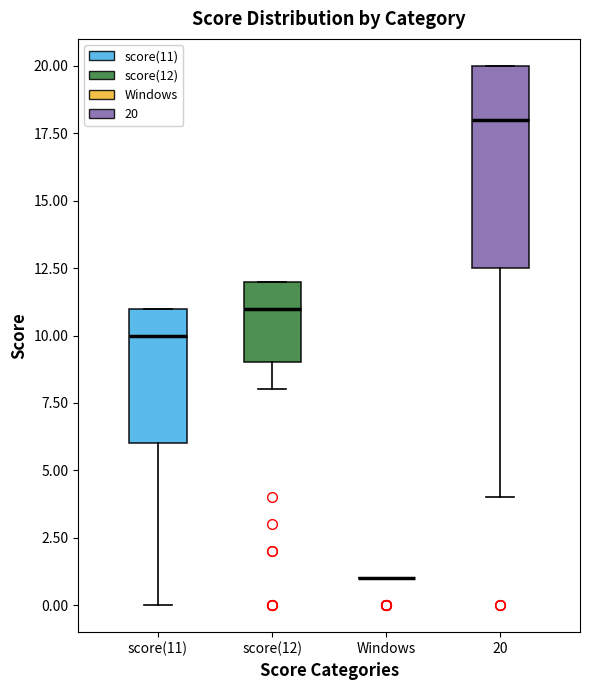

Reading left to right, read every box against the y-axis: the position of its median line, the range the box covers, and the ends of its whiskers. The values are not printed on the chart, so give them approximately, as read against the axis.

score(11): median 10.0, box 6.0 to 11.0, whiskers 0.0 to 11.0
score(12): median 11.0, box 9.0 to 12.0, whiskers 8.0 to 12.0
Windows: box collapsed to a line at 1.0, whiskers 1.0 to 1.0
20: median 18.0, box 12.5 to 20.0, whiskers 4.0 to 20.0